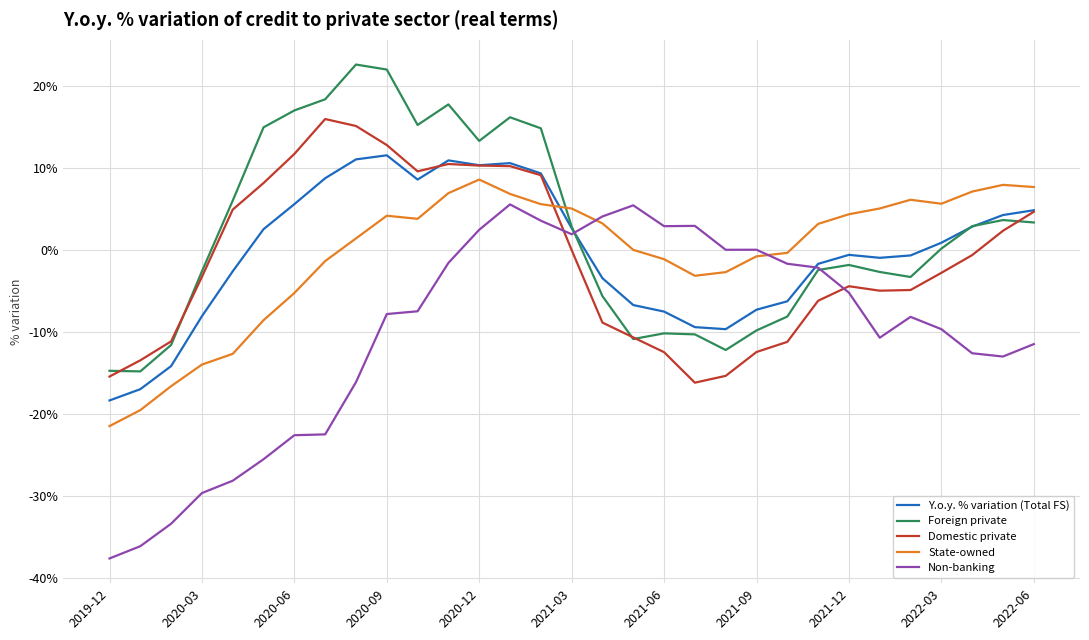

True or false: State-owned and Foreign private cross at least once.

True